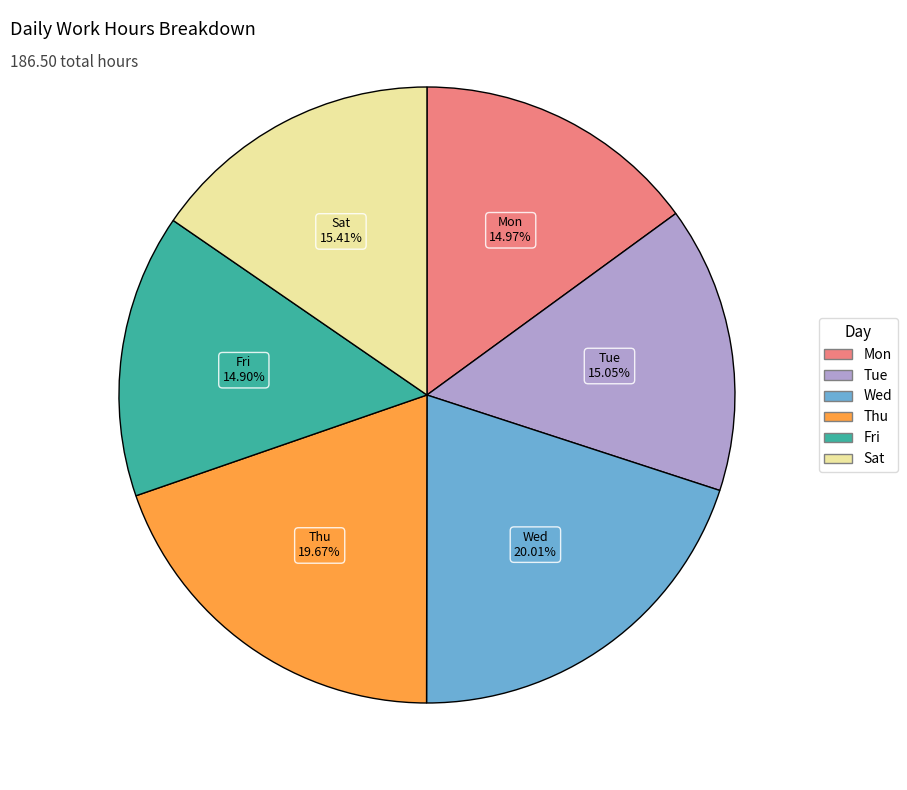

Is there any slice that represents more than half of the pie?

No